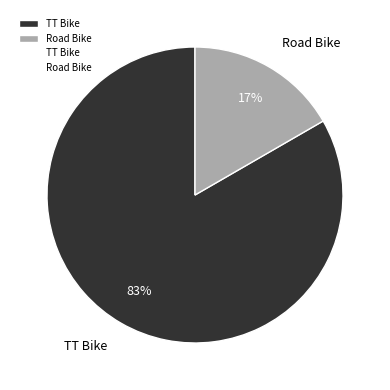

What is the largest slice in the pie chart?

TT Bike